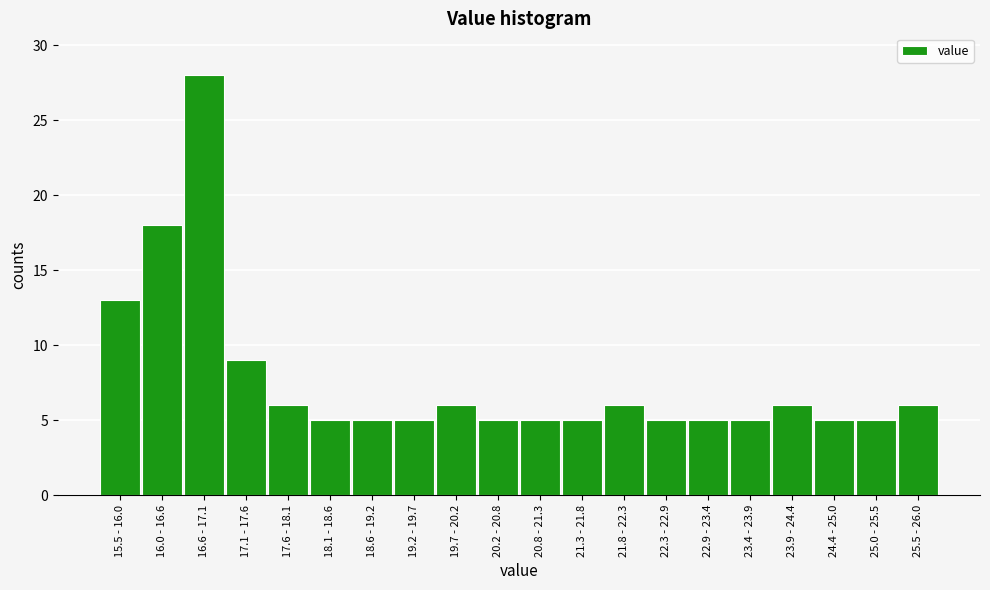

Reading left to right, extract all data points from this chart.

15.5 - 16.0=13	16.0 - 16.6=18	16.6 - 17.1=28	17.1 - 17.6=9	17.6 - 18.1=6	18.1 - 18.6=5	18.6 - 19.2=5	19.2 - 19.7=5	19.7 - 20.2=6	20.2 - 20.8=5	20.8 - 21.3=5	21.3 - 21.8=5	21.8 - 22.3=6	22.3 - 22.9=5	22.9 - 23.4=5	23.4 - 23.9=5	23.9 - 24.4=6	24.4 - 25.0=5	25.0 - 25.5=5	25.5 - 26.0=6